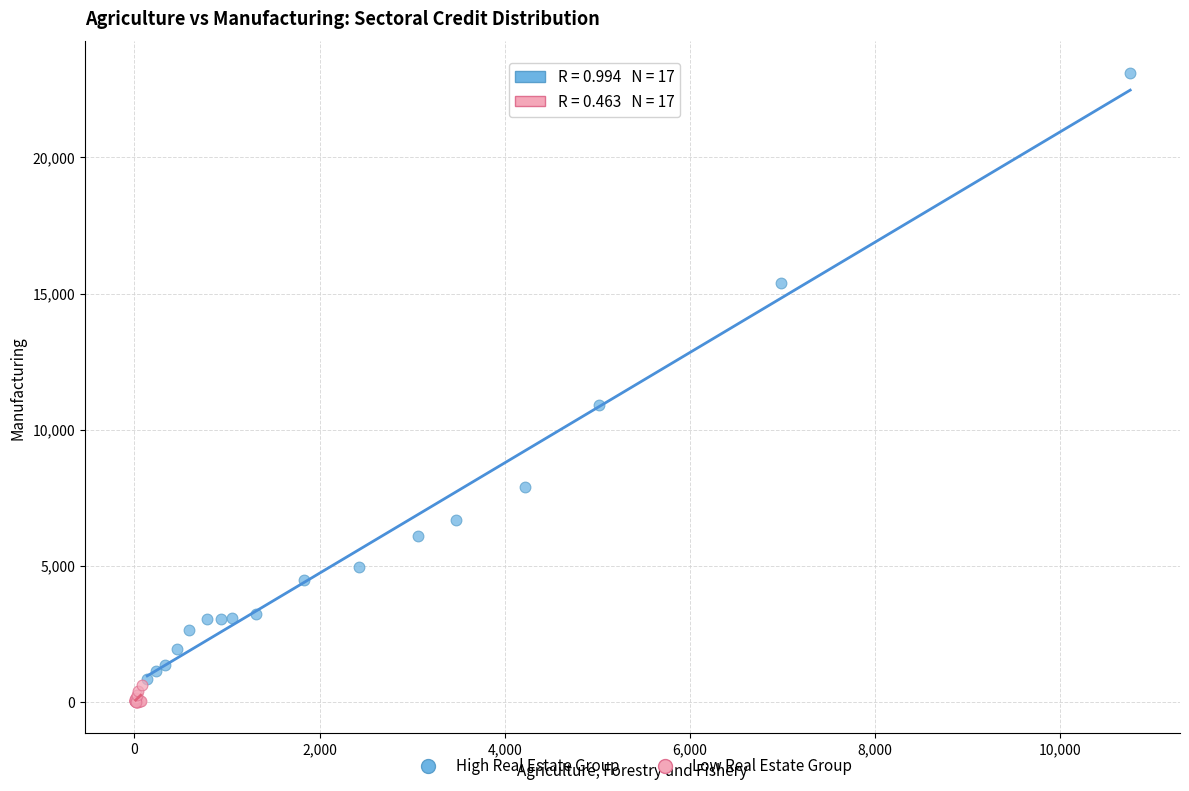

Which series has the widest spread of Y values?

High Real Estate Group